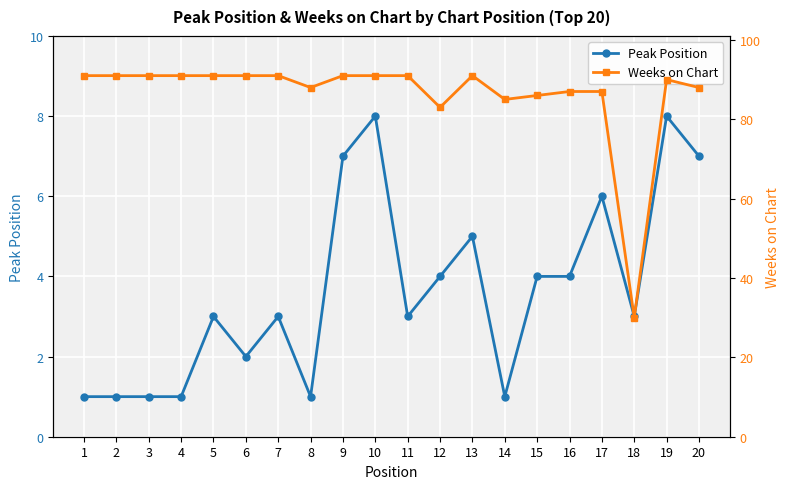

Where is Peak Position nearest to the value 4?

12